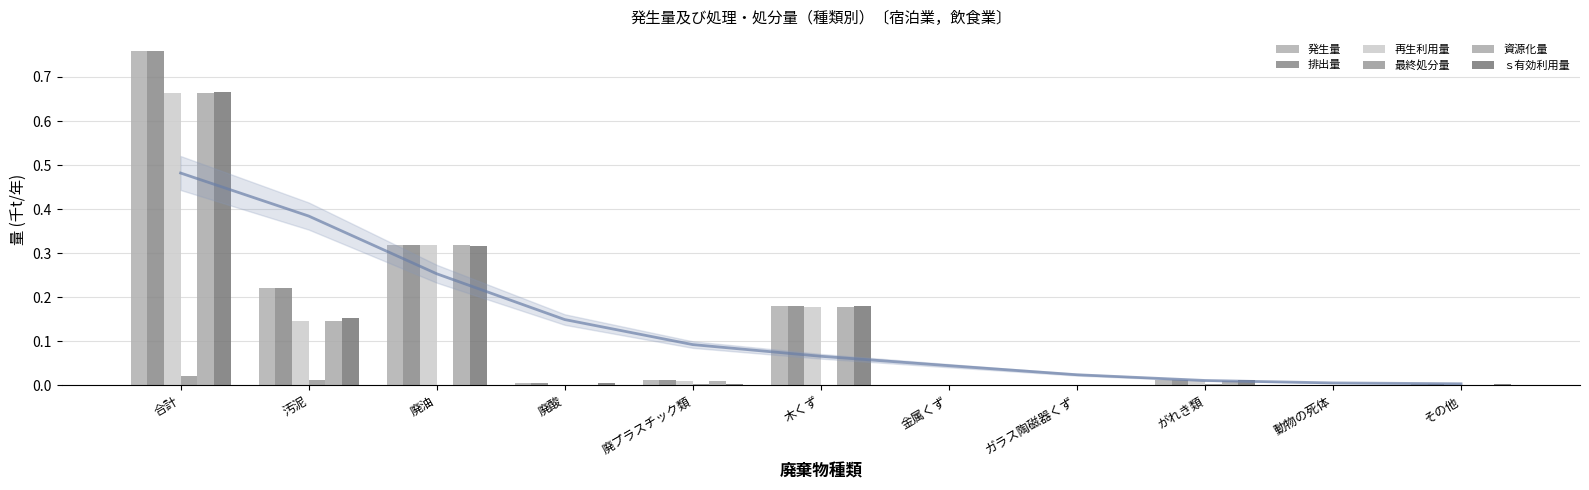

At how many categories does at least one series exceed 0?

11